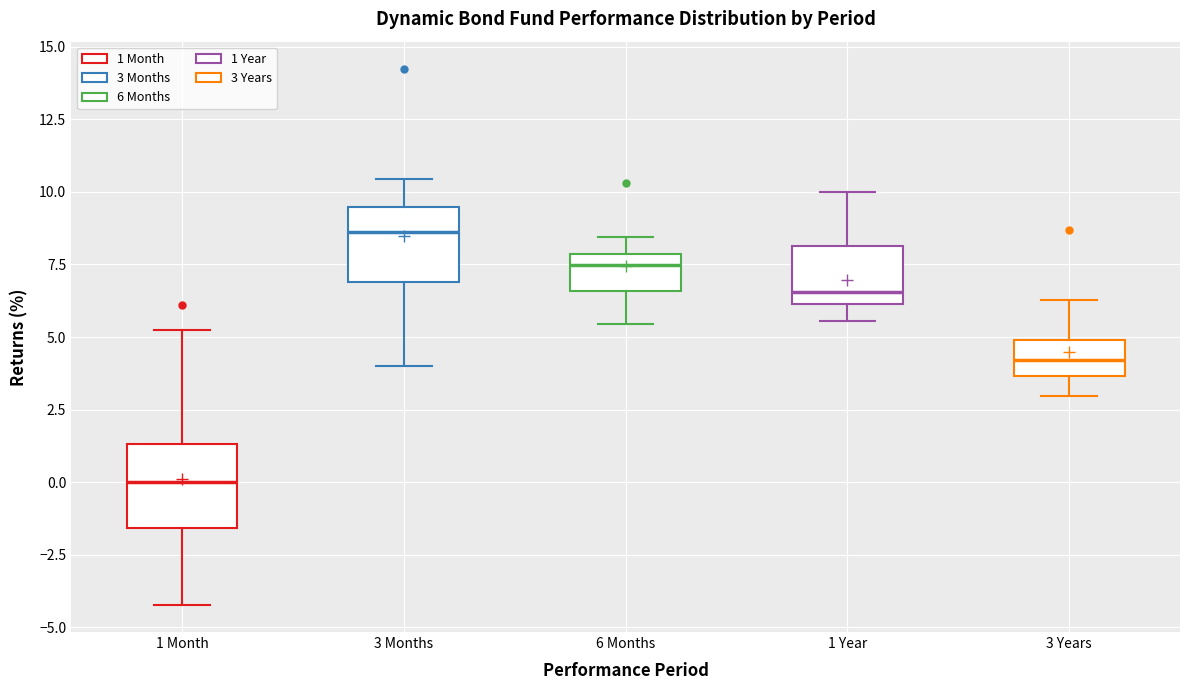

Reading left to right, read every box against the y-axis: the position of its median line, the range the box covers, and the ends of its whiskers. The values are not printed on the chart, so give them approximately, as read against the axis.

1 Month: median 0.0, box -1.5 to 1.5, whiskers -4.0 to 5.0
3 Months: median 8.5, box 7.0 to 9.5, whiskers 4.0 to 10.5
6 Months: median 7.5, box 6.5 to 8.0, whiskers 5.5 to 8.5
1 Year: median 6.5, box 6.0 to 8.0, whiskers 5.5 to 10.0
3 Years: median 4.0, box 3.5 to 5.0, whiskers 3.0 to 6.5